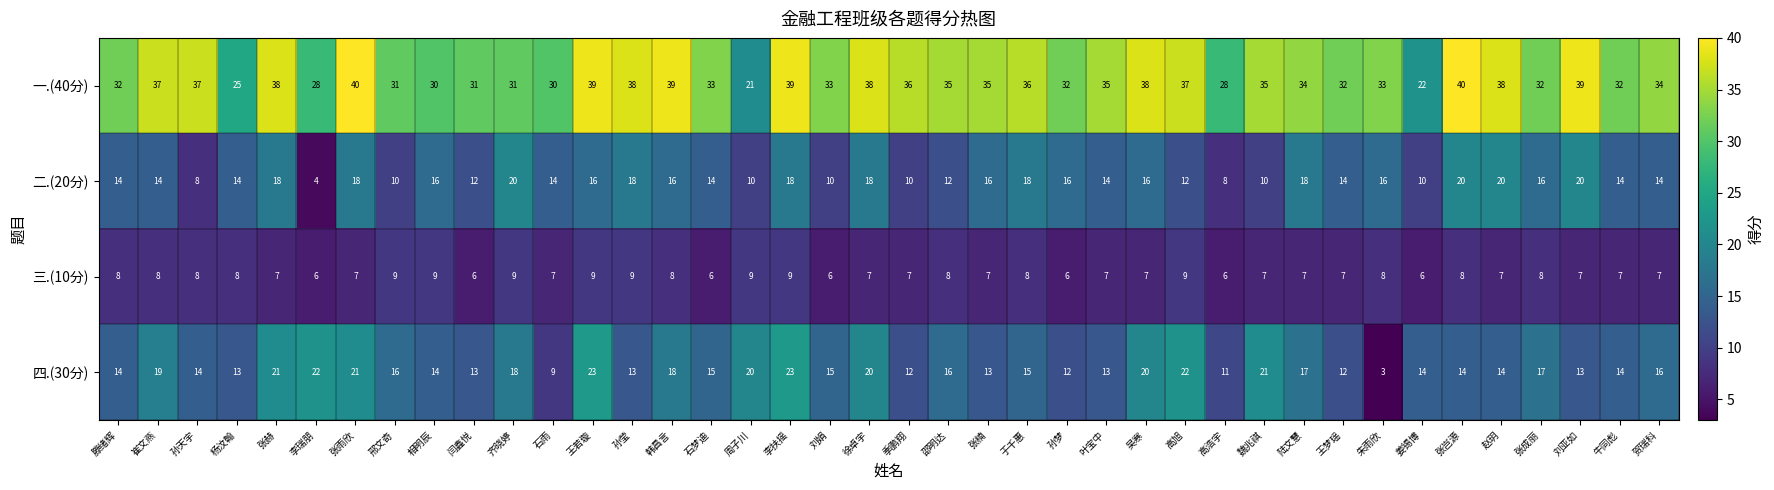

How many series are shown in this chart?

4